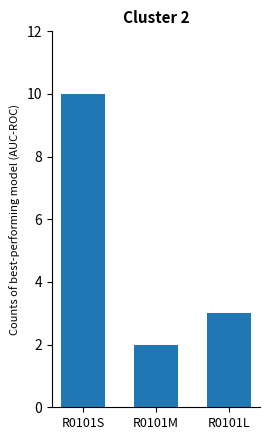

What is the change in value from R0101S to R0101L?

-7